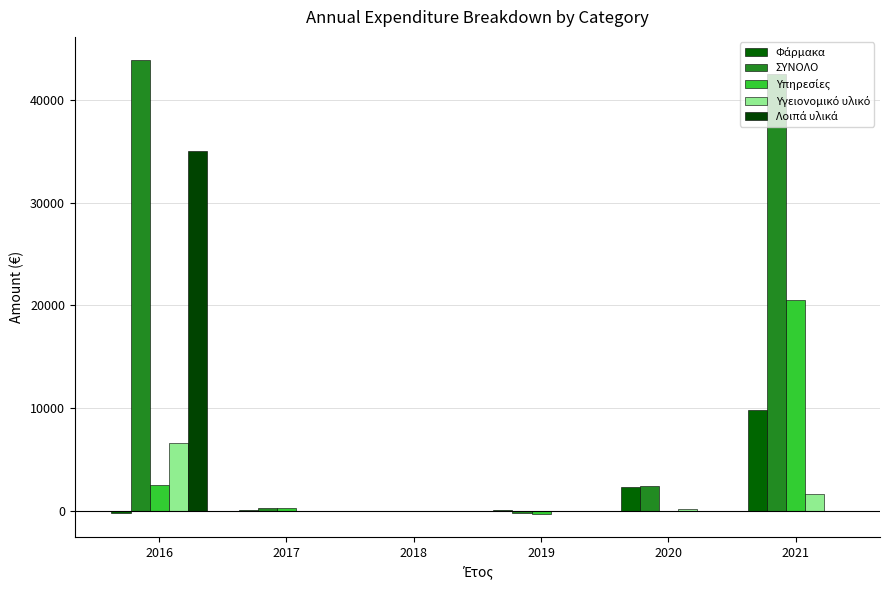

What is the sum of all ΣΥΝΟΛΟ values?

88891.5